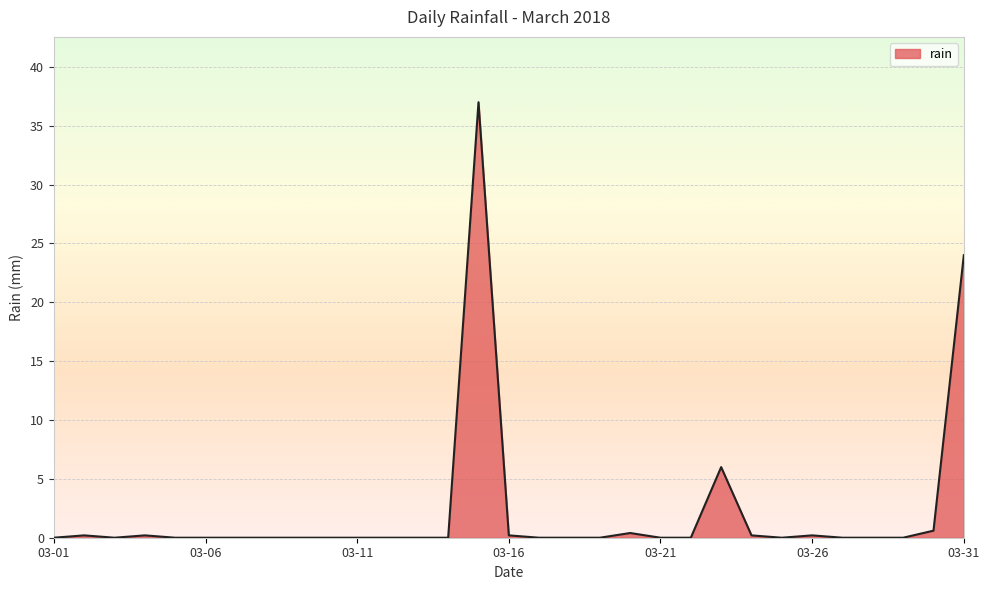

What is the difference between the maximum and minimum values?

37.0